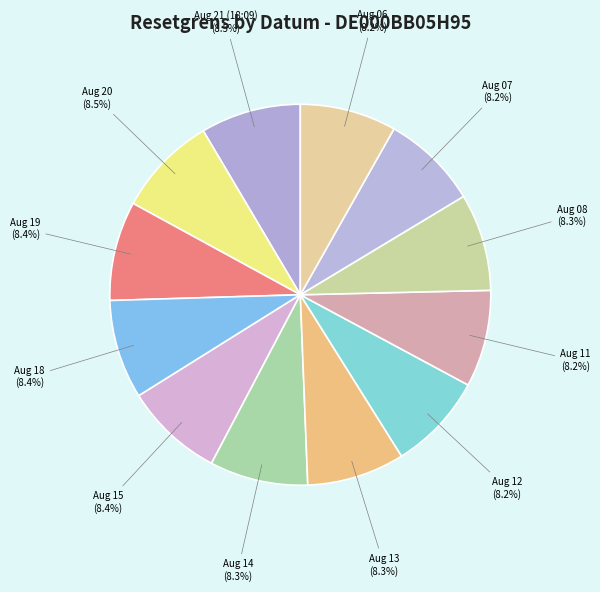

Is there a majority slice in this chart?

No